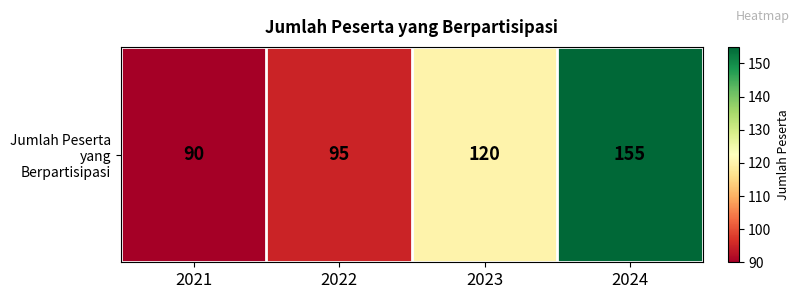

What is the sum of the values at 2023 and 2022?

215